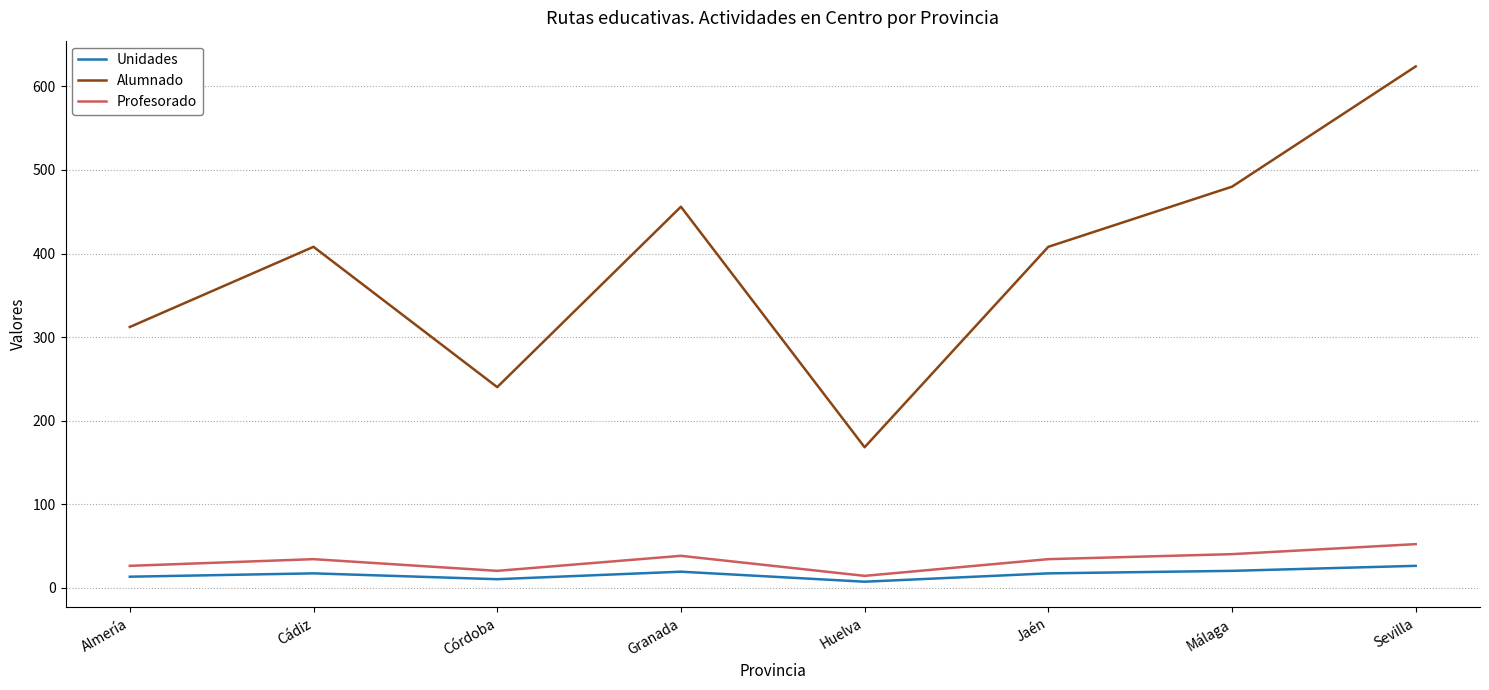

Which series has the largest range (max minus min)?

Alumnado